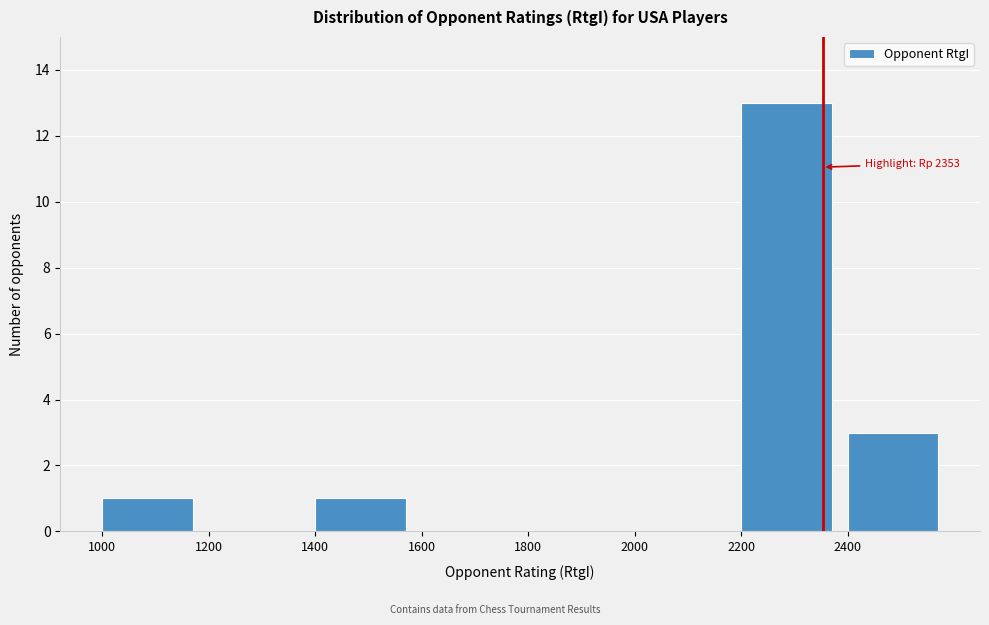

Which range on the x-axis has the tallest bar?

2200 to 2400